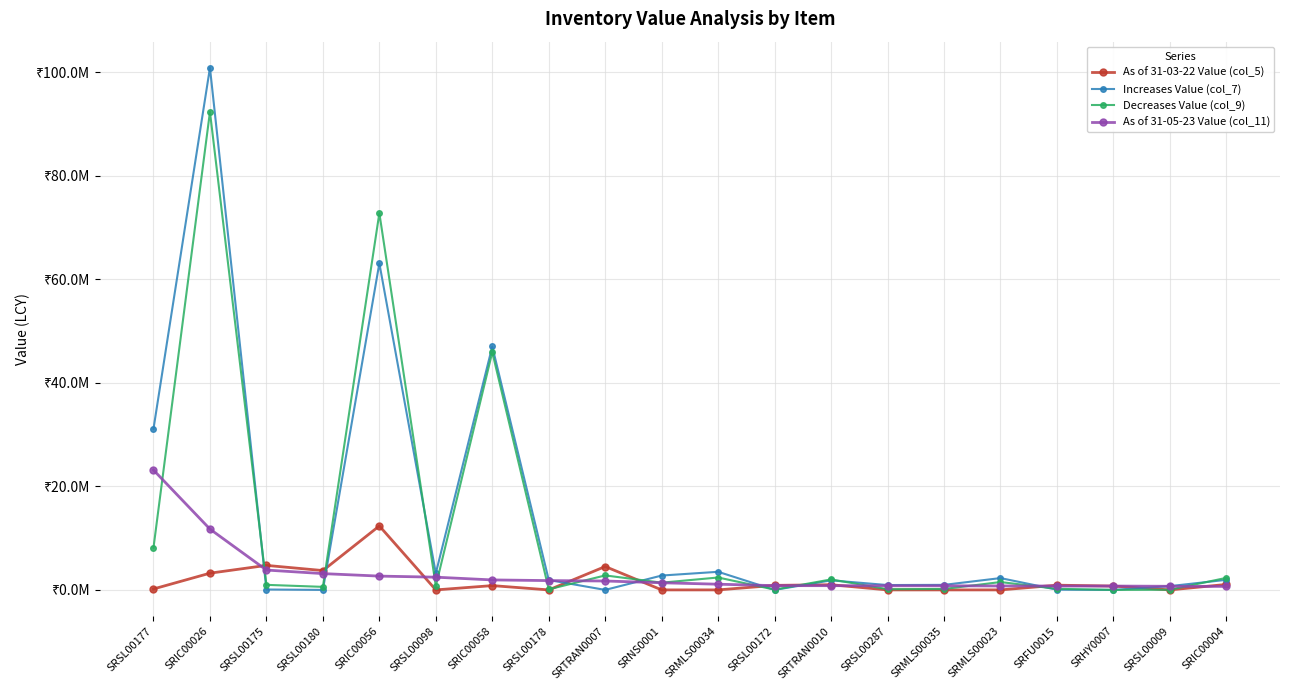

What is the difference between the As of 31-03-22 Value (col_5) values at SRTRAN0007 and SRSL00178?

4516420.8